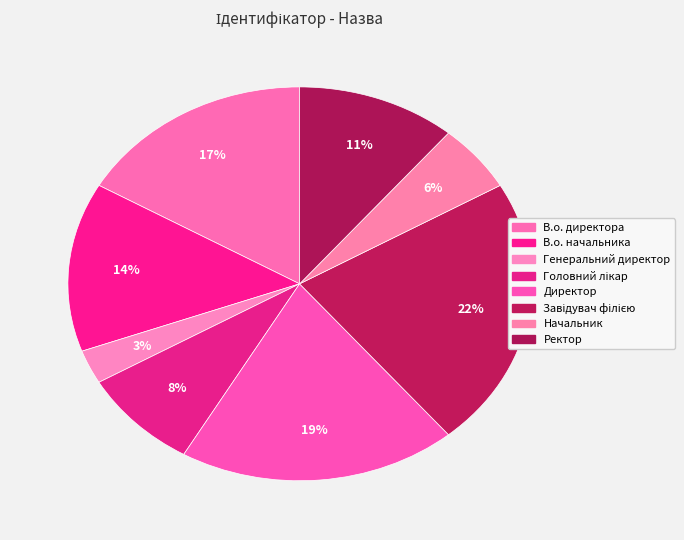

Which slice is the largest?

Завідувач філією